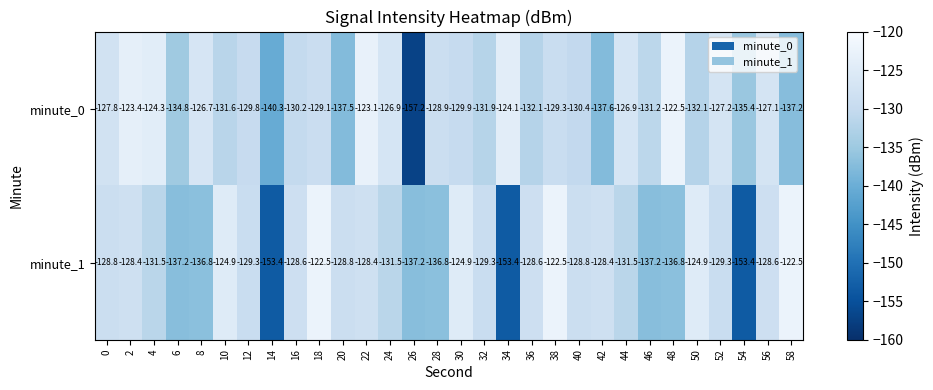

Is it true that minute_1 equals -58.9 at 52?

False